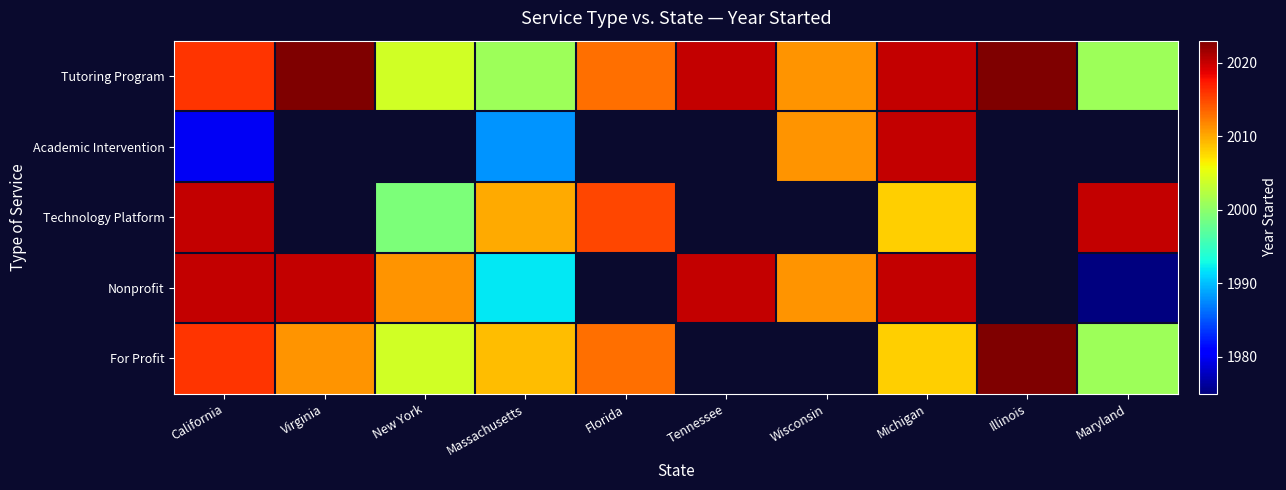

How many positive values does the Nonprofit series have?

8